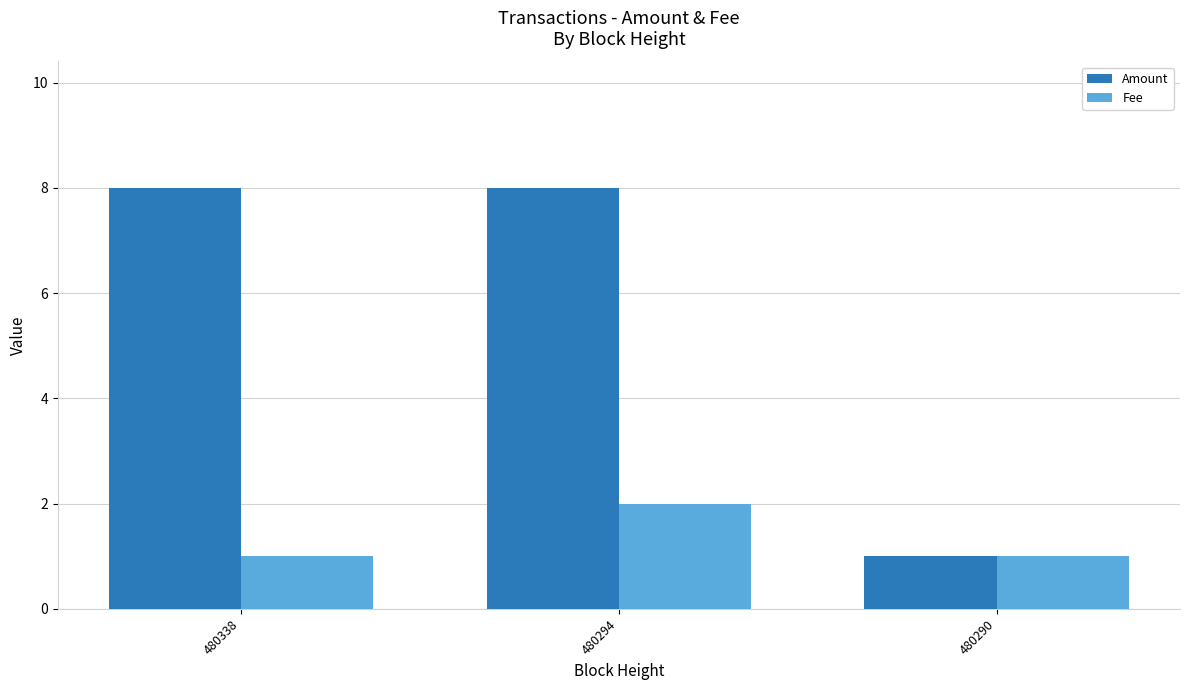

What is the sum of the Amount values at 480294 and 480290?

9